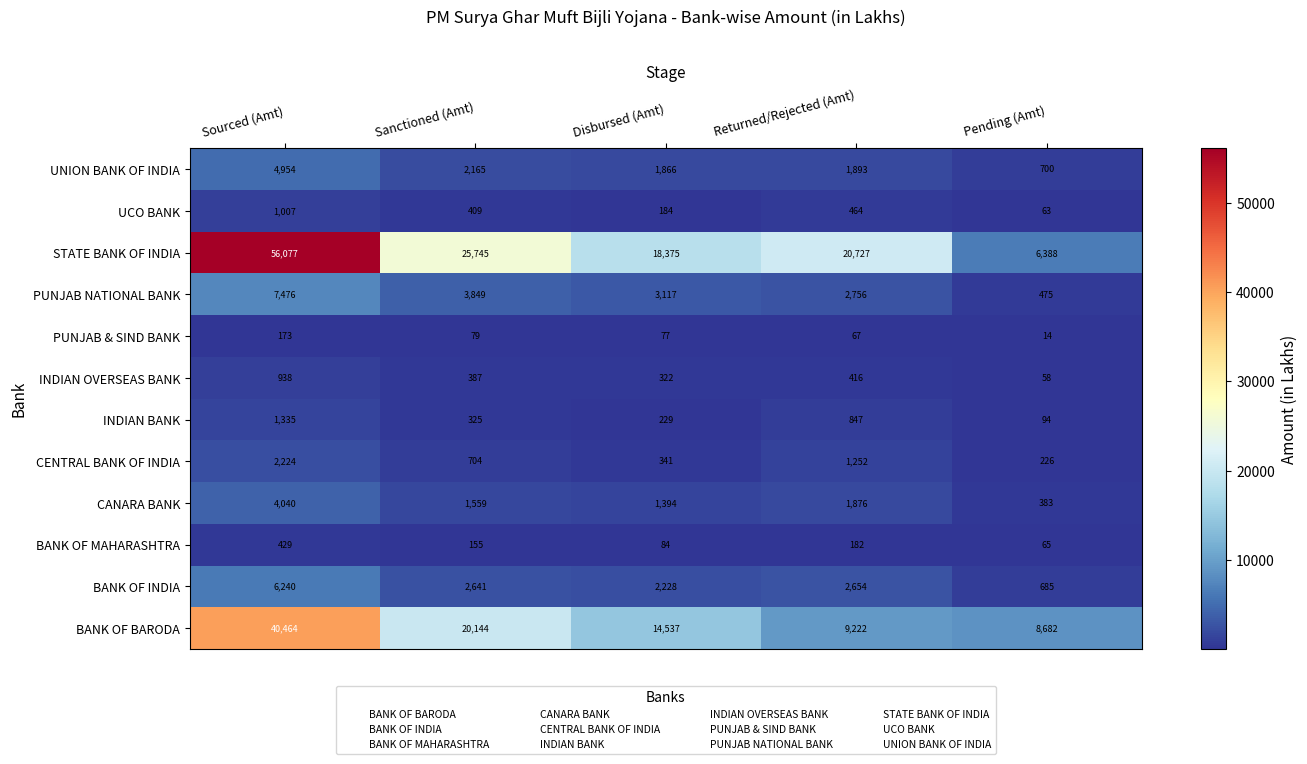

Is it true that INDIAN OVERSEAS BANK equals 201 at Disbursed (Amt)?

False